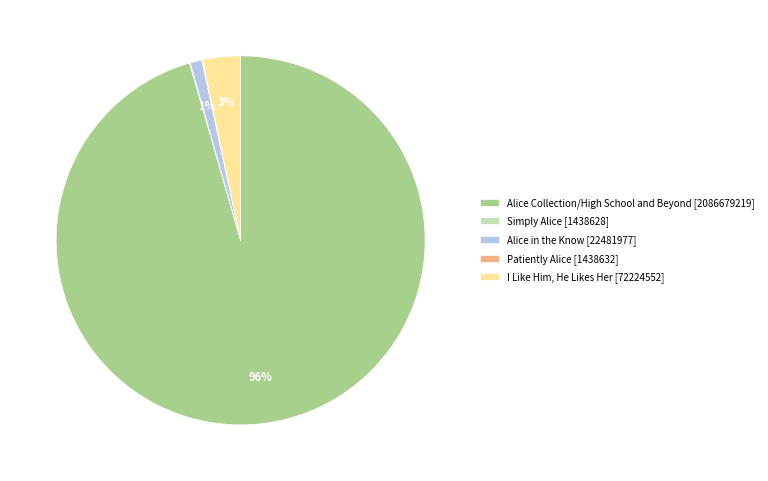

To the nearest percent, what is the average slice percentage?

20%